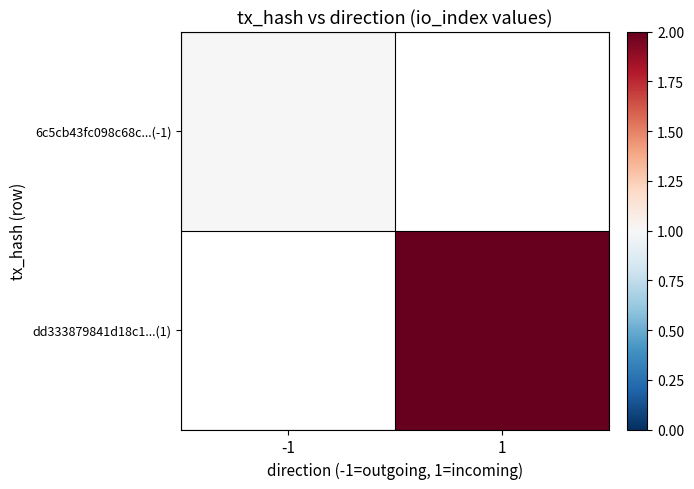

The value of 6c5cb43fc098c68c...(-1) at -1 is 0.4. True or false?

False